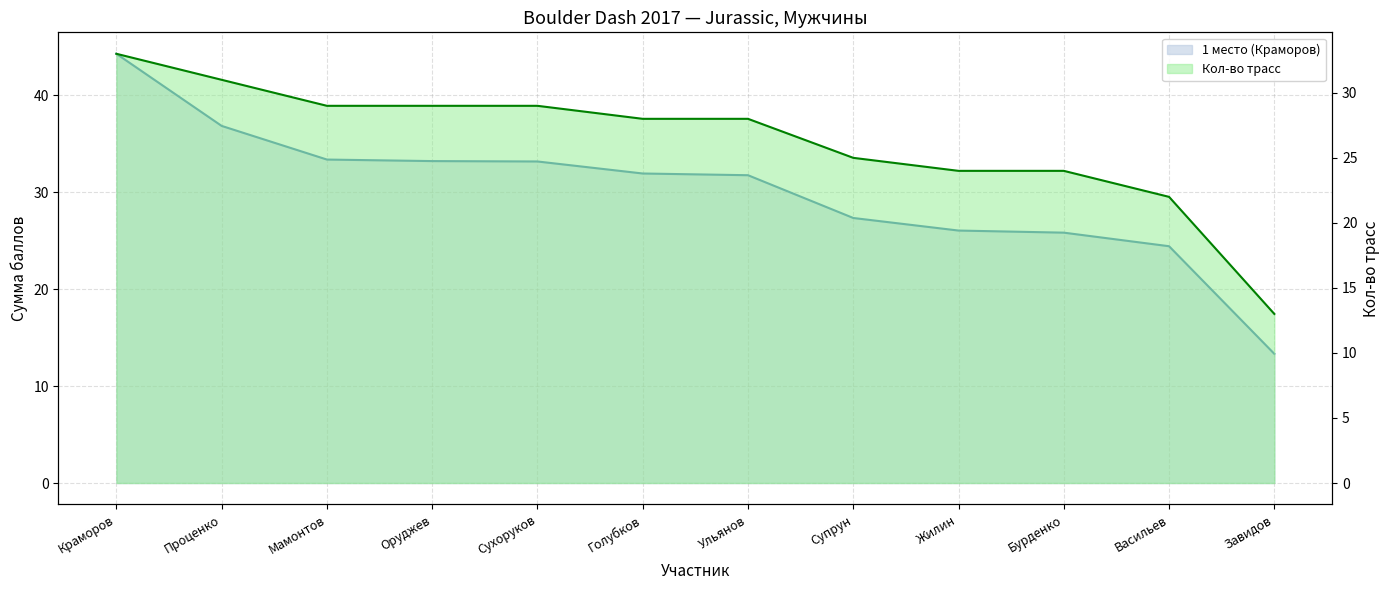

What is the maximum value shown in the chart?

44.3